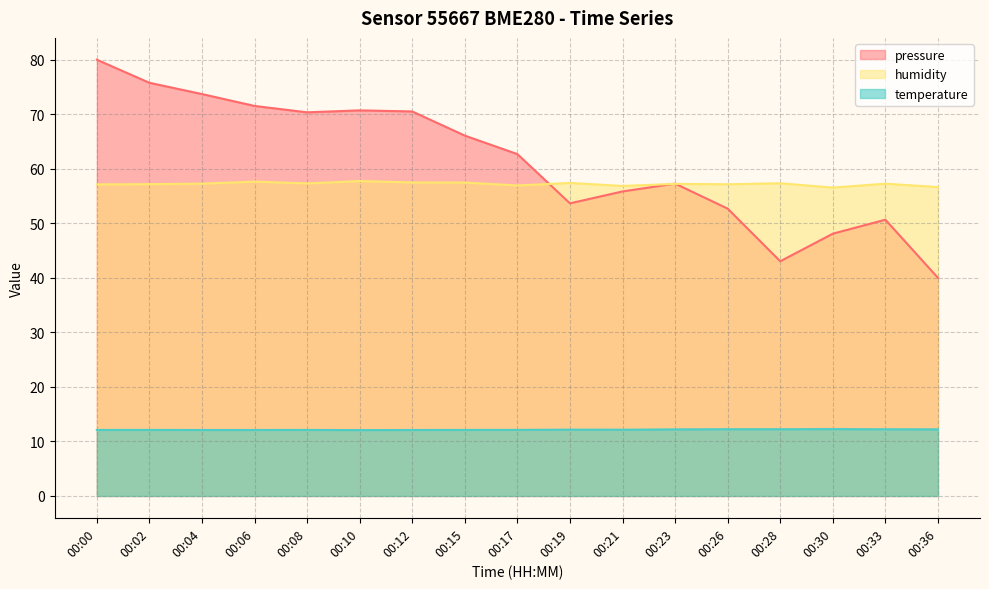

How many values in the pressure series are below 62?

8